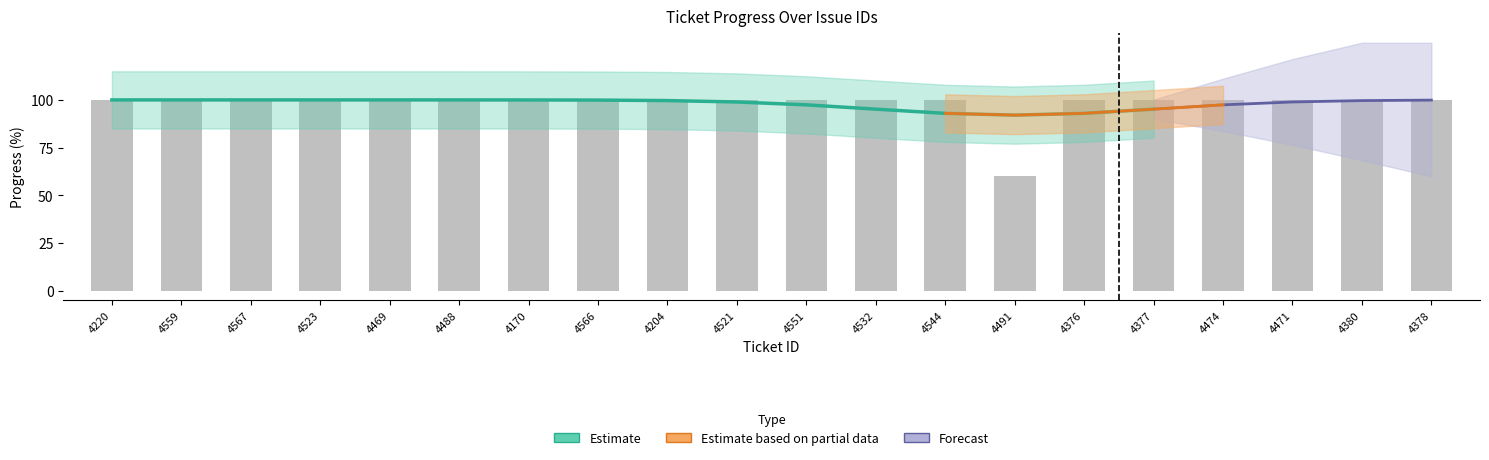

What position from the right is 4567?

18